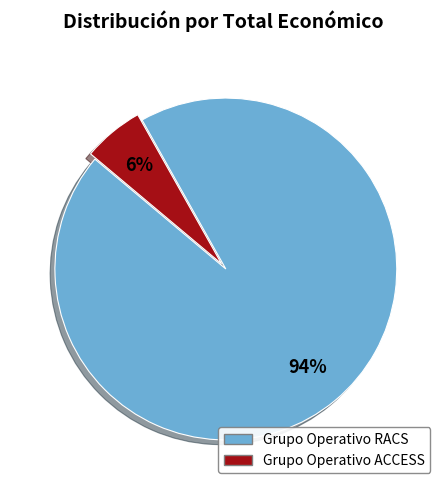

Count the number of slices in the pie.

2